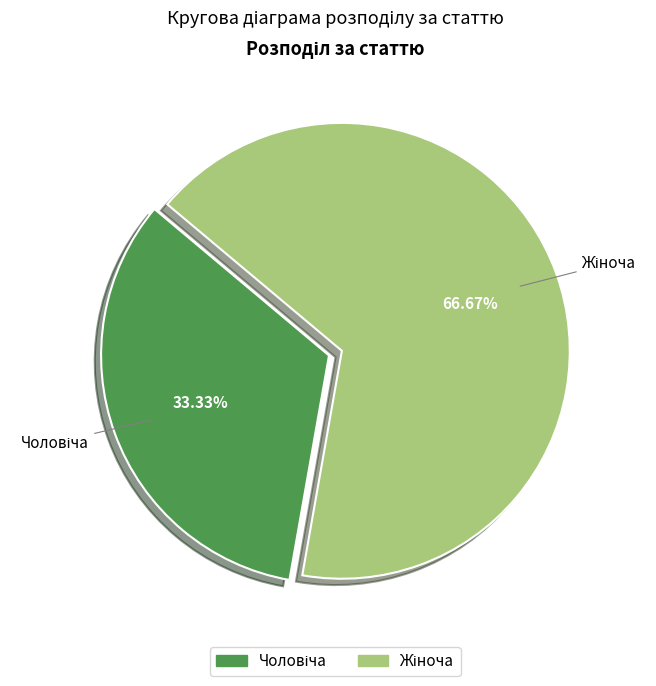

Does any single category account for the majority?

Yes